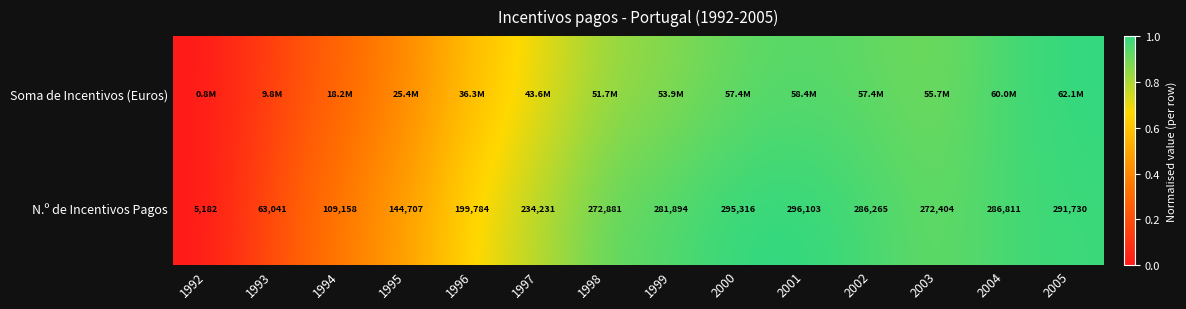

At which label is Soma de Incentivos (Euros) closest to 0?

1992